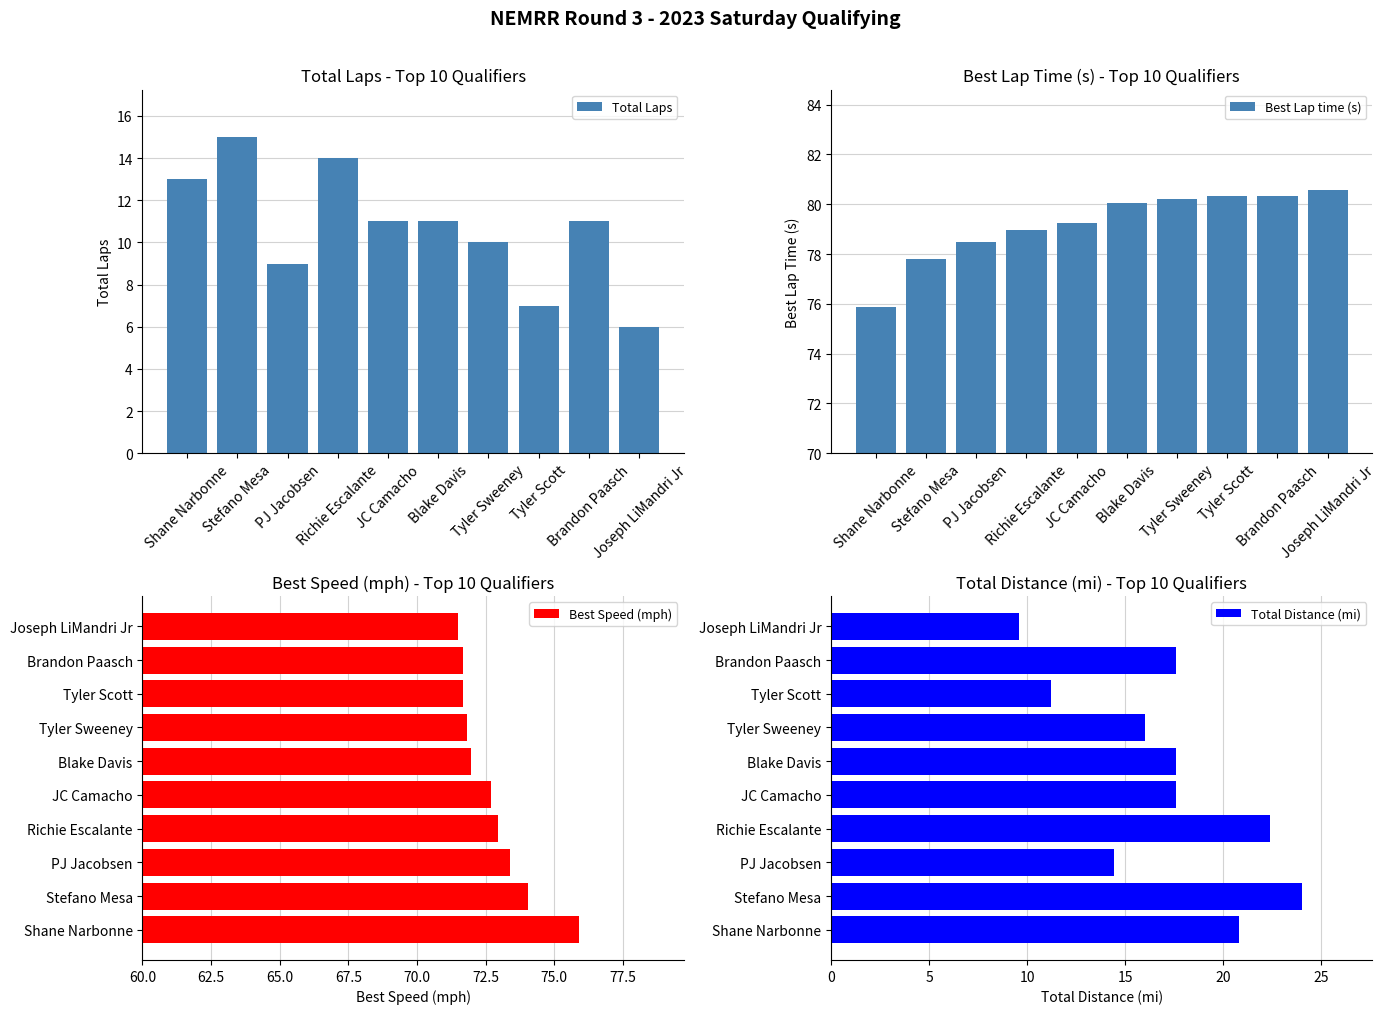

Is the value of Total Laps at Joseph LiMandri Jr greater than the value of Best Lap time (s) at Stefano Mesa?

No